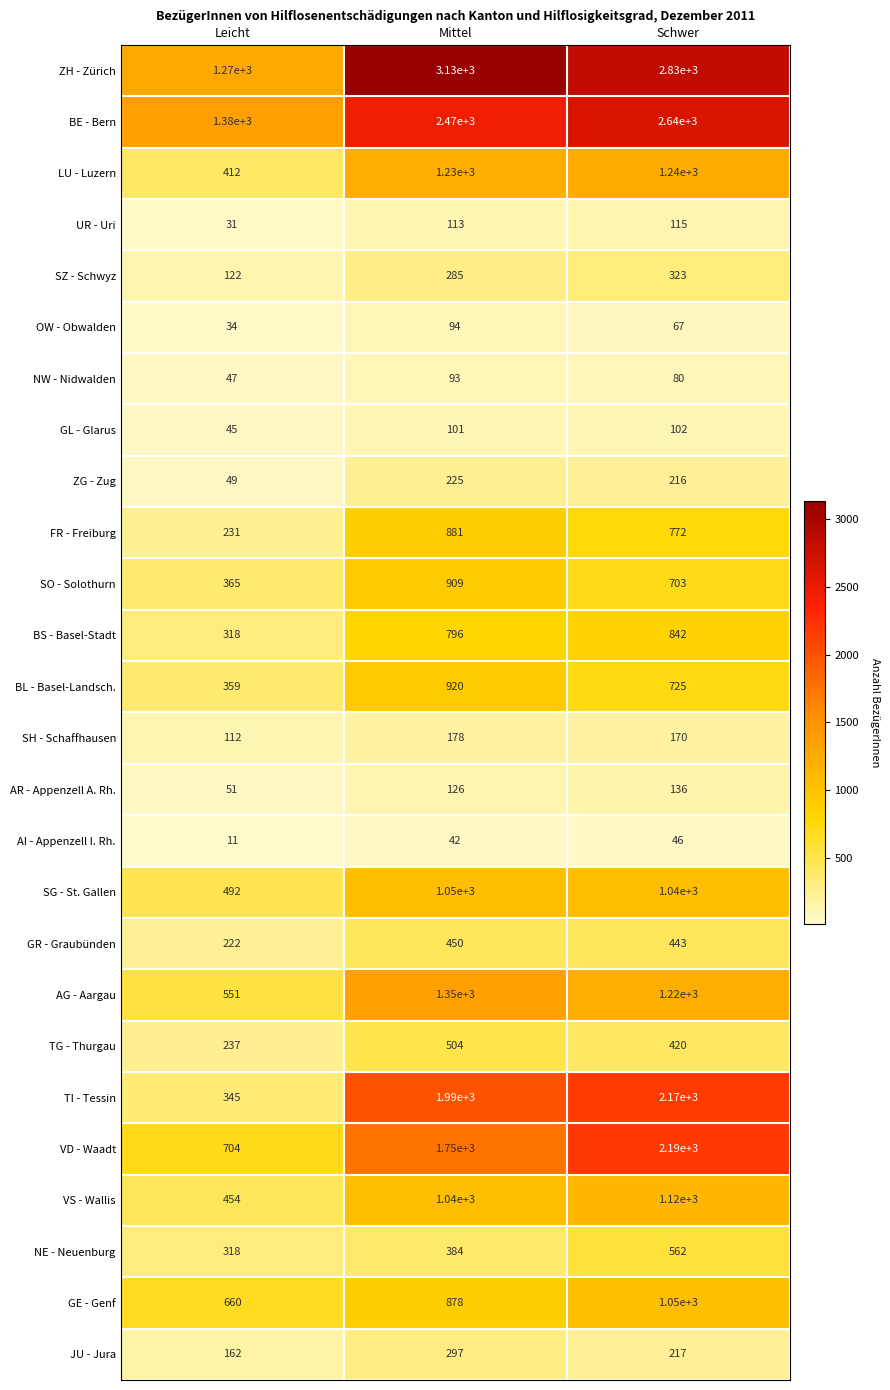

What is the spread (max minus min) of values at Mittel?

3088